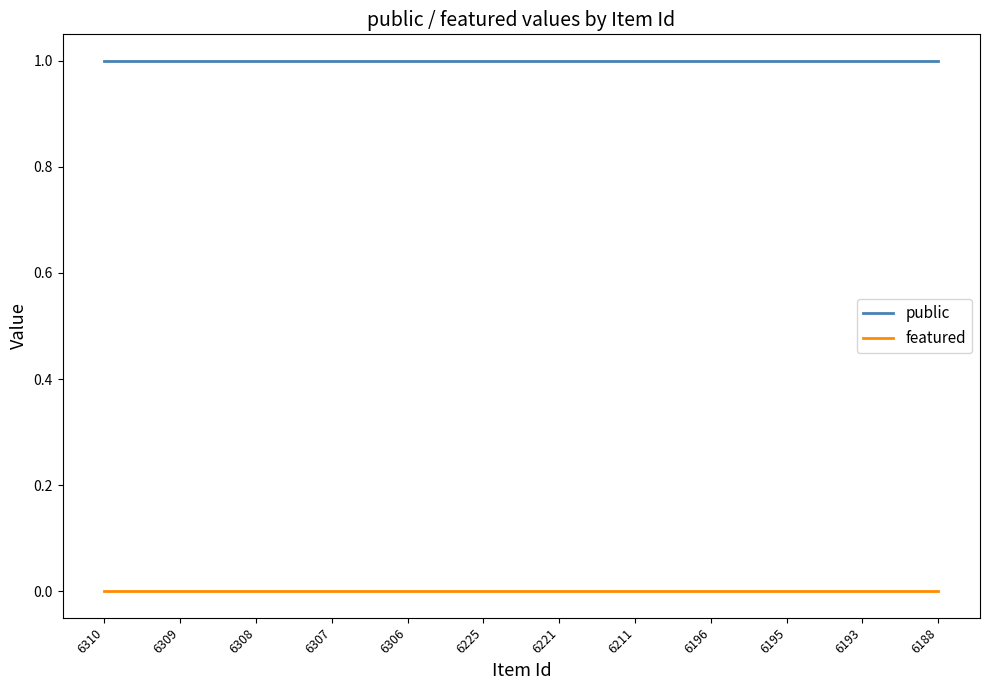

True or false: public and featured intersect in this chart.

False